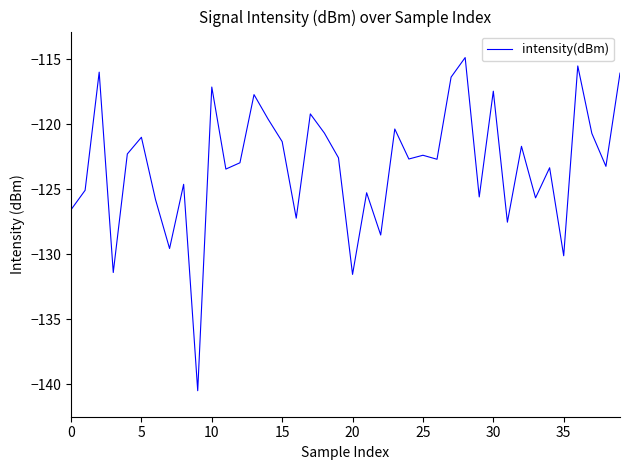

What is the smallest value displayed?

-140.5